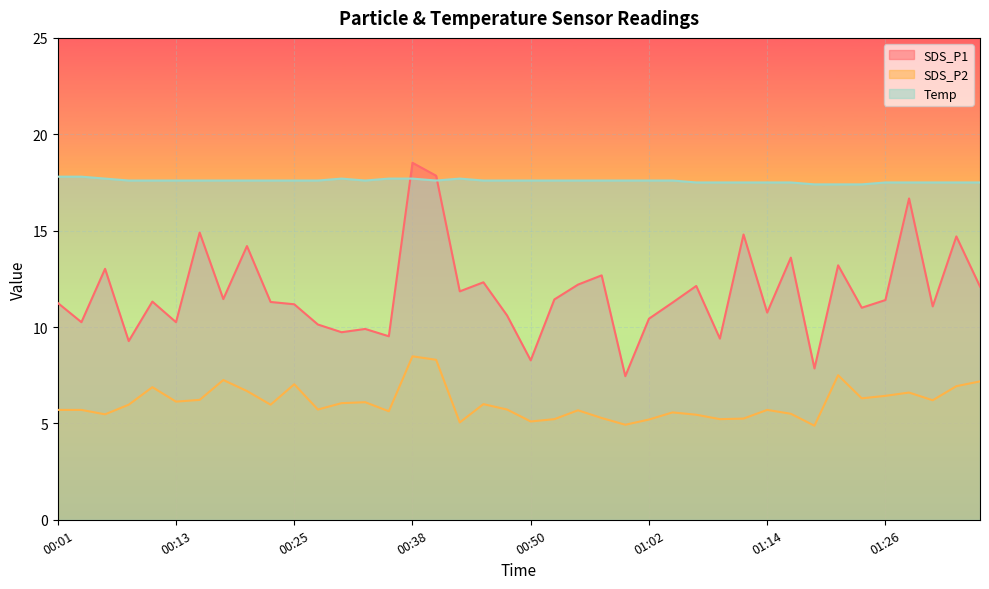

The value of Temp at 00:57 is 24.4. True or false?

False